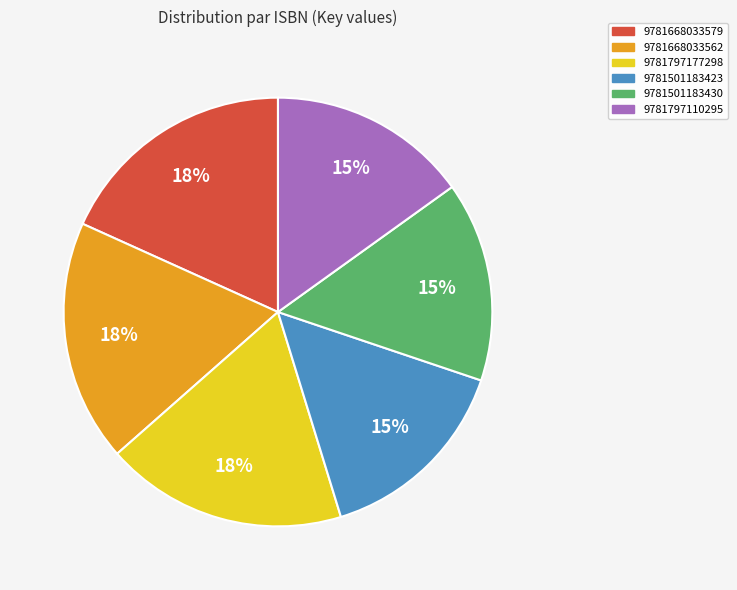

Approximately how many times larger is the value at 9781797110295 compared to 9781668033579?

0.8